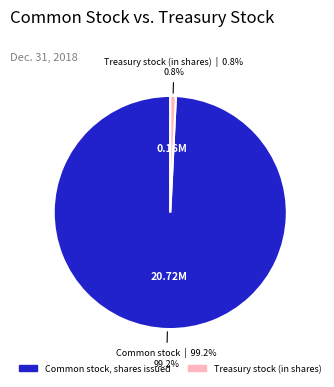

To the nearest percent, what percentage of the pie is Common stock, shares issued?

99%